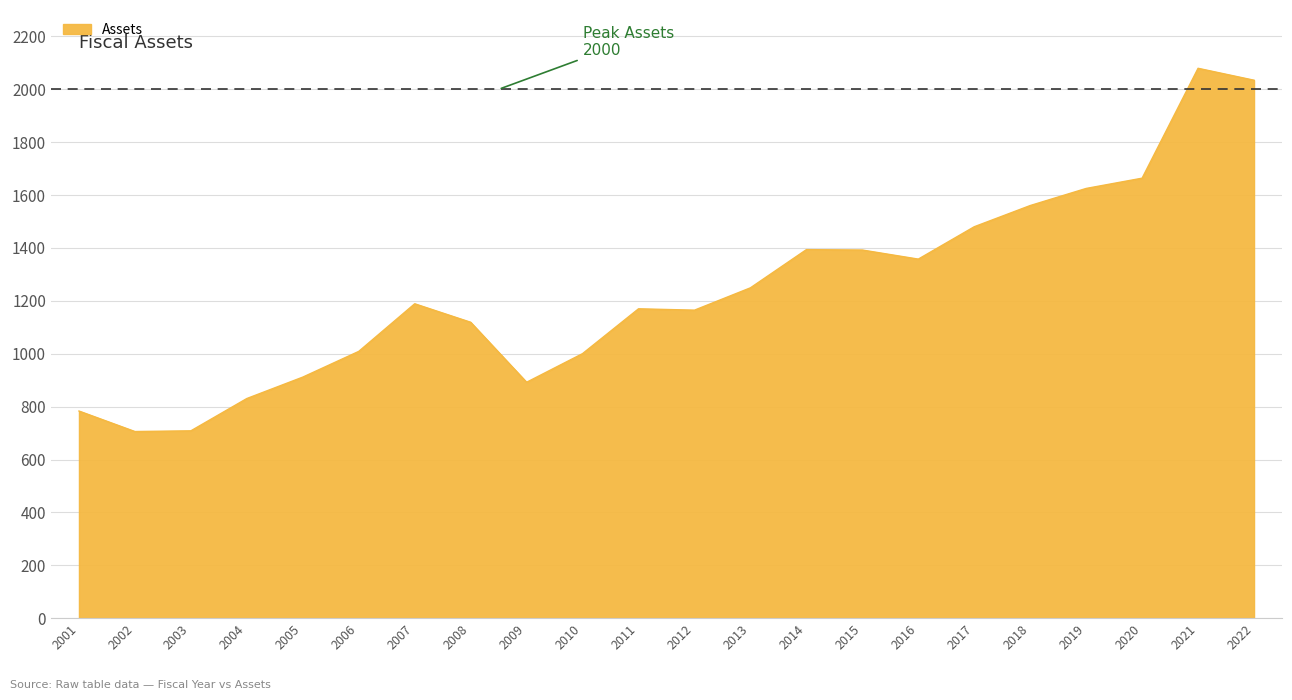

What is the maximum value shown in the chart?

2079.6